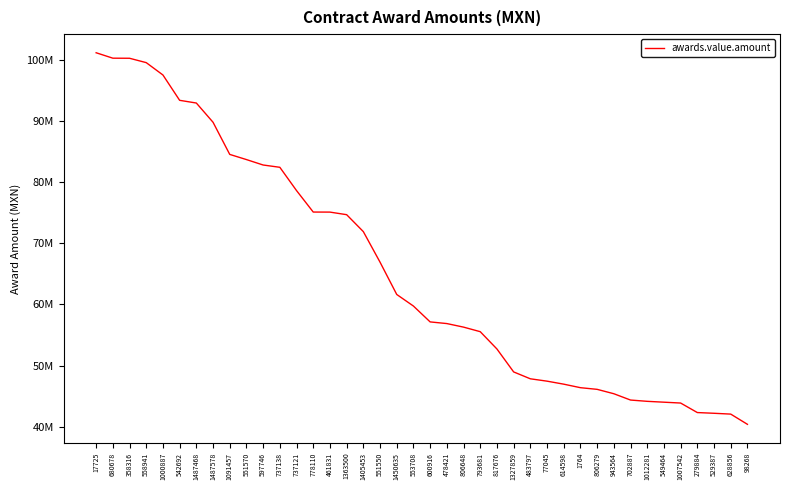

Read the value at 793681.

55533540.0